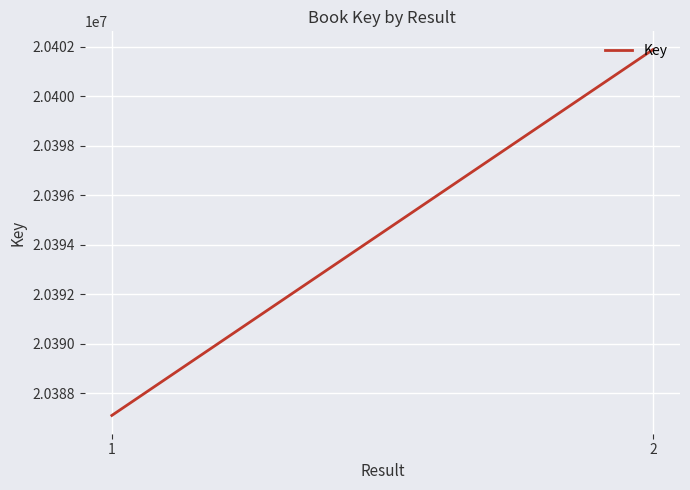

True or false: the data shows 20387100 at 1.

True